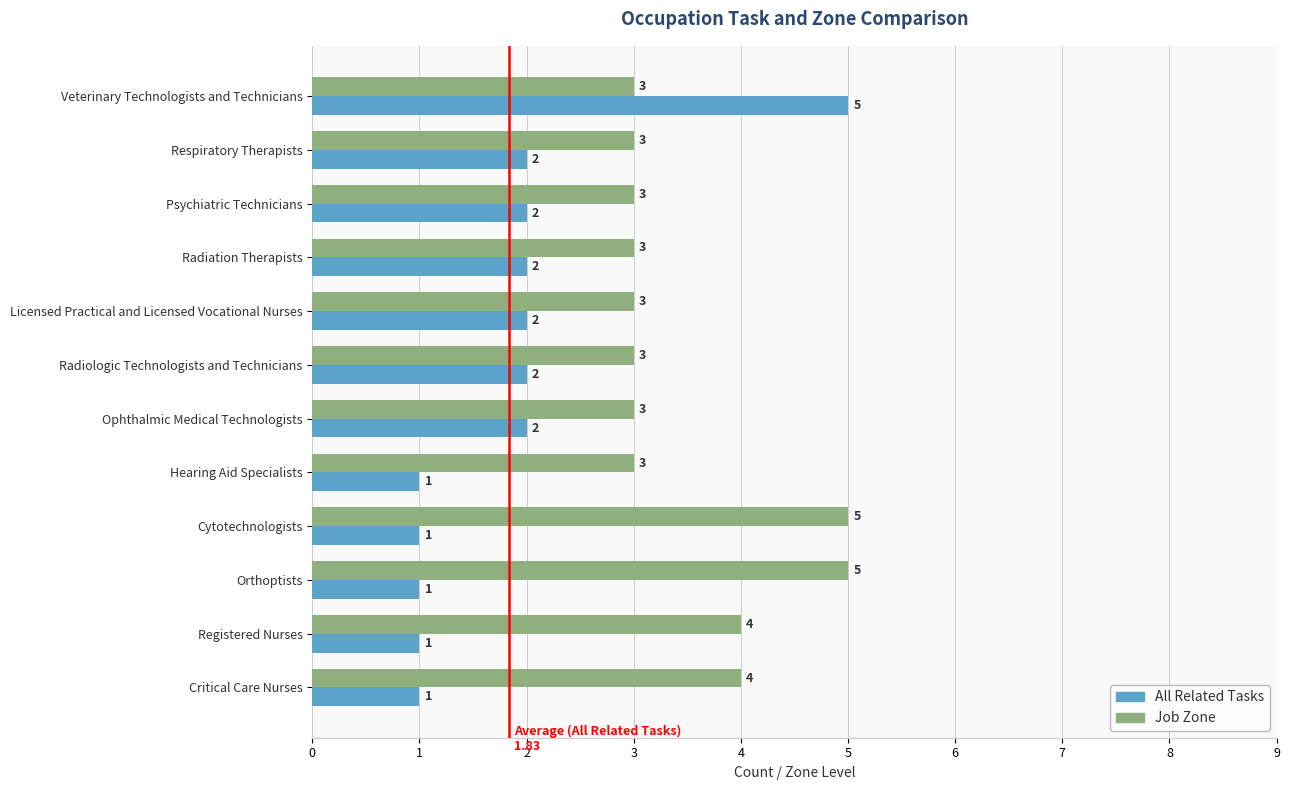

What is the approximate value of Job Zone at Licensed Practical and Licensed Vocational Nurses?

3